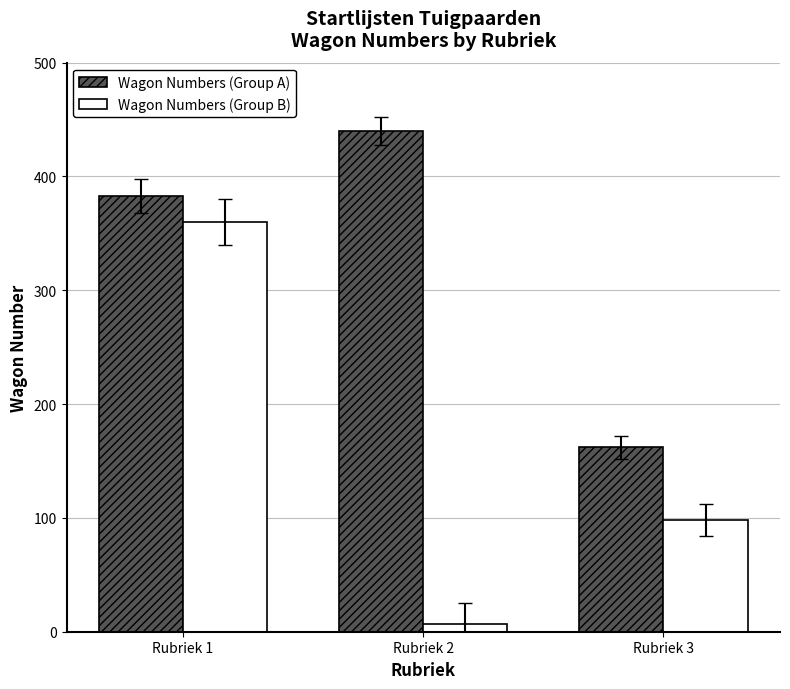

Are the bars horizontal?

No